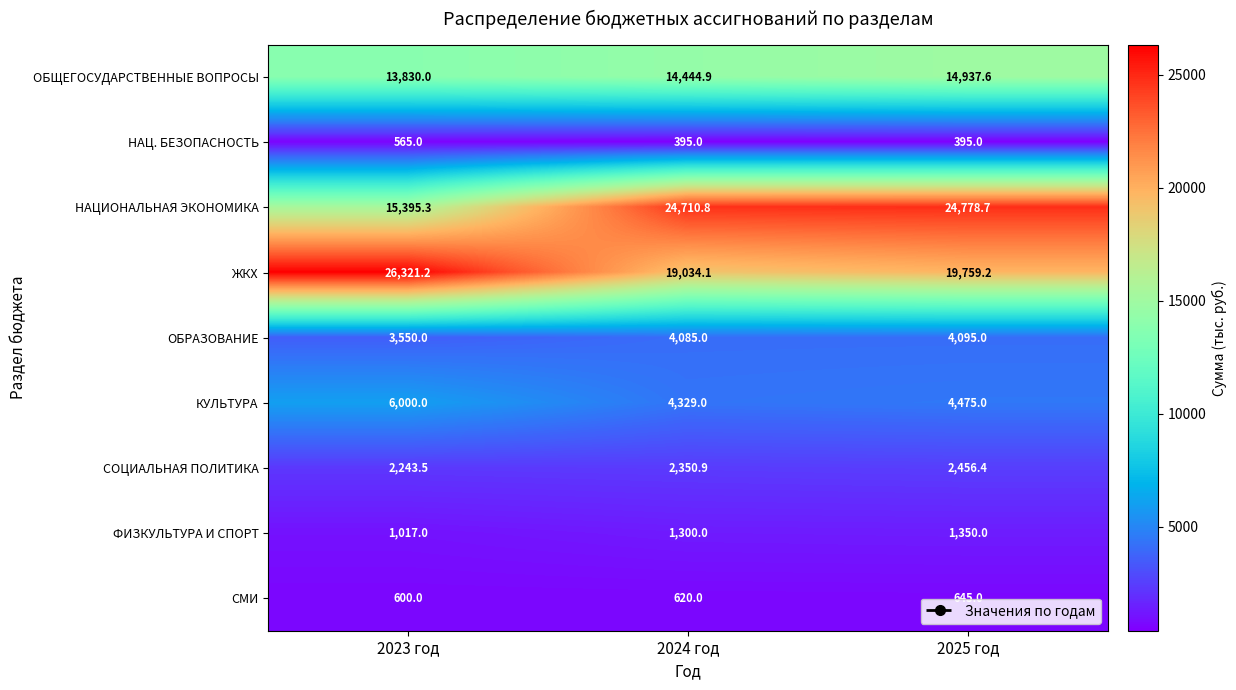

At 2023 год, list the series in order from largest to smallest.

ЖКХ, НАЦИОНАЛЬНАЯ ЭКОНОМИКА, ОБЩЕГОСУДАРСТВЕННЫЕ ВОПРОСЫ, КУЛЬТУРА, ОБРАЗОВАНИЕ, СОЦИАЛЬНАЯ ПОЛИТИКА, ФИЗКУЛЬТУРА И СПОРТ, СМИ, НАЦ. БЕЗОПАСНОСТЬ